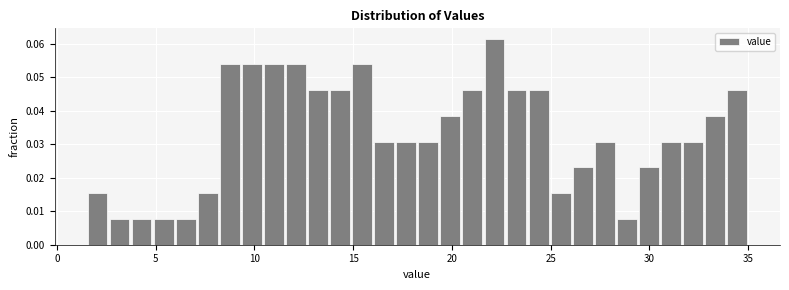

Read against the x-axis, roughly where is the centre of the tallest bar?

22.0